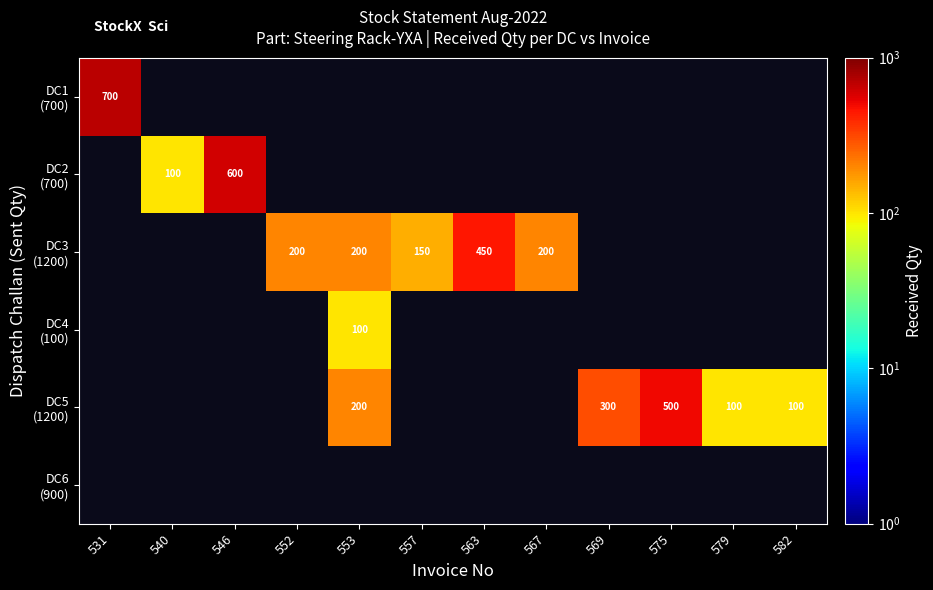

Count the number of data series in this chart.

6